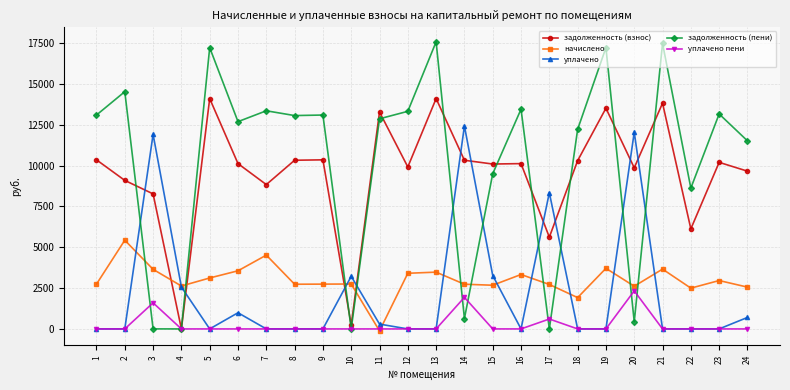

What is the value of the начислено point at the 9th from the left?

2742.0